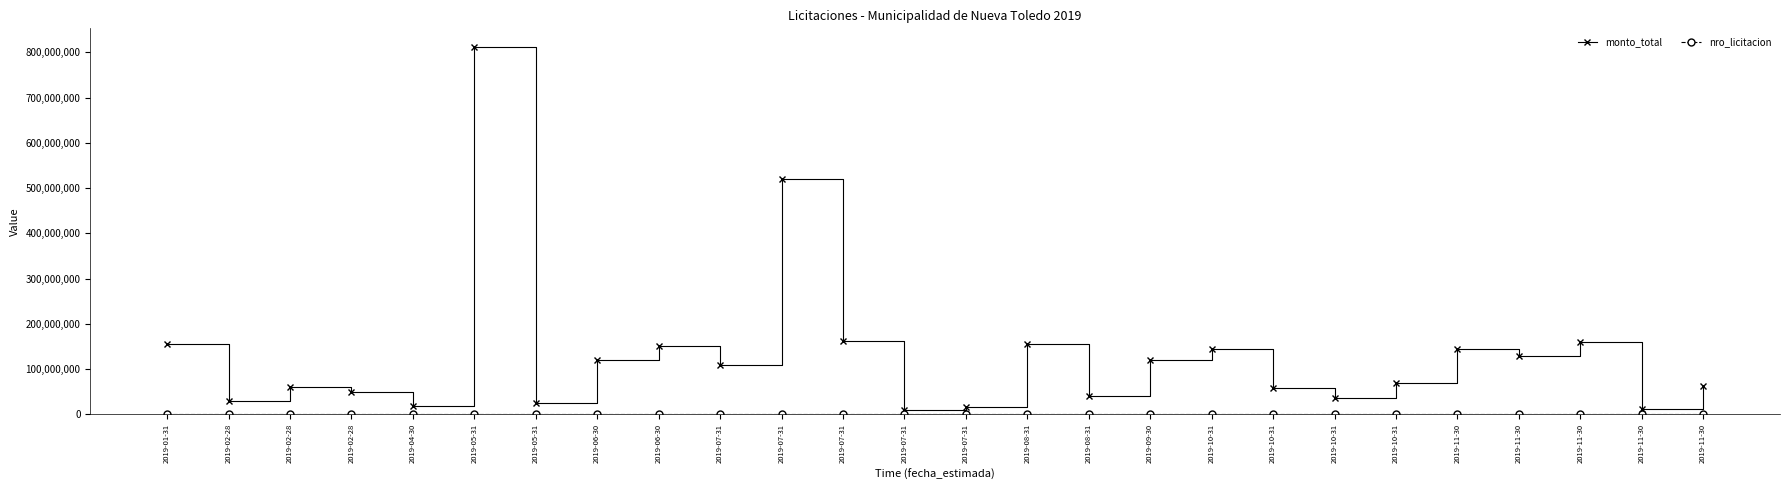

Which series changed the most between 2019-05-31 and 2019-11-30?

monto_total